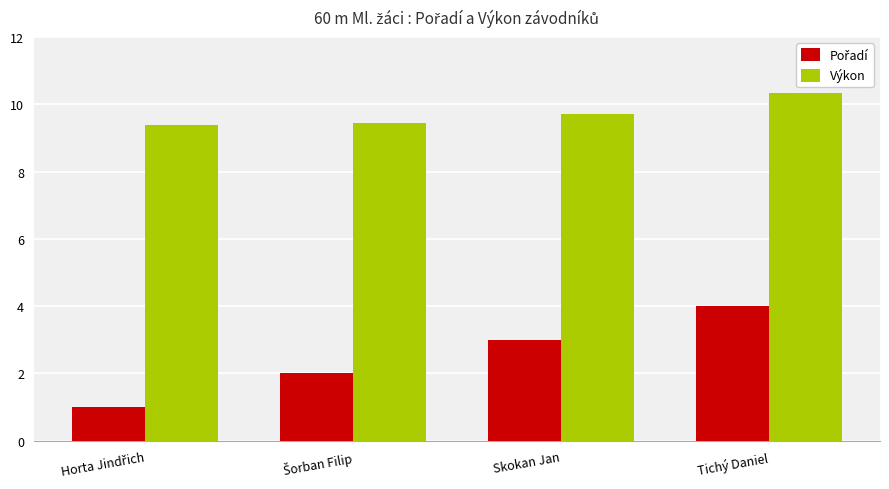

What is the spread (max minus min) of values at Tichý Daniel?

6.3